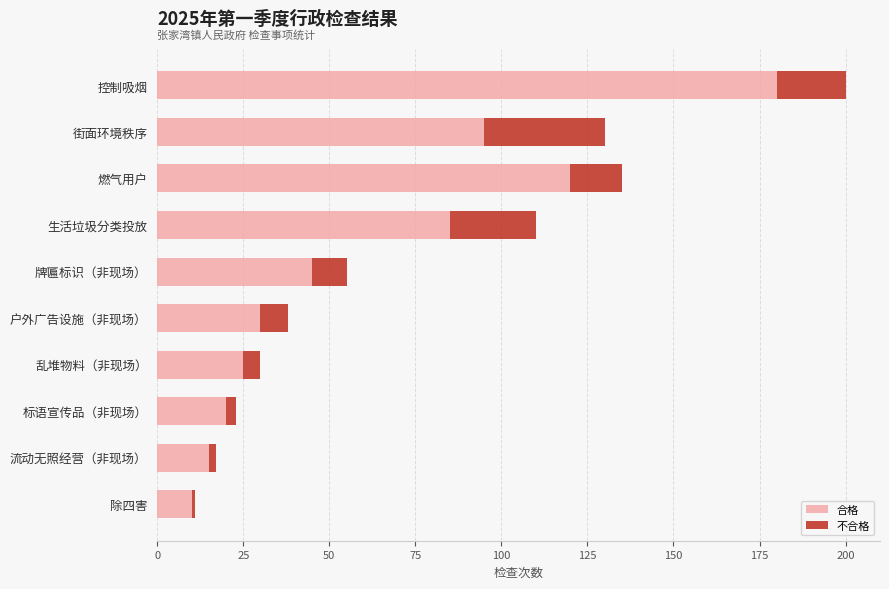

What is the lowest value of the 合格 series?

10